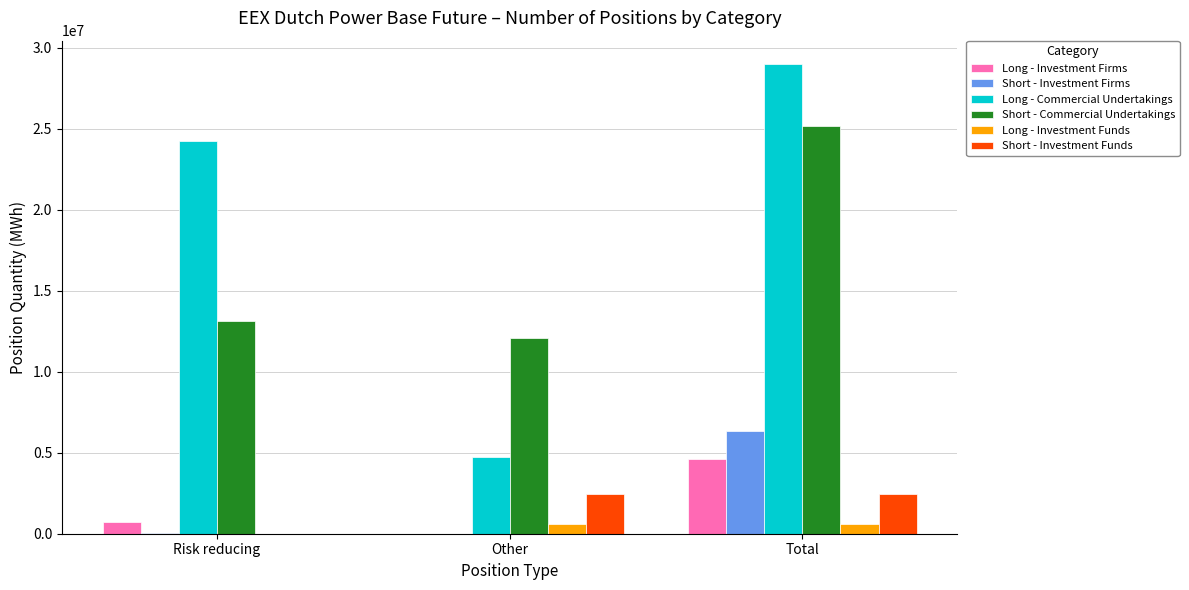

The value of Long - Investment Firms at Total is 4602699. True or false?

True